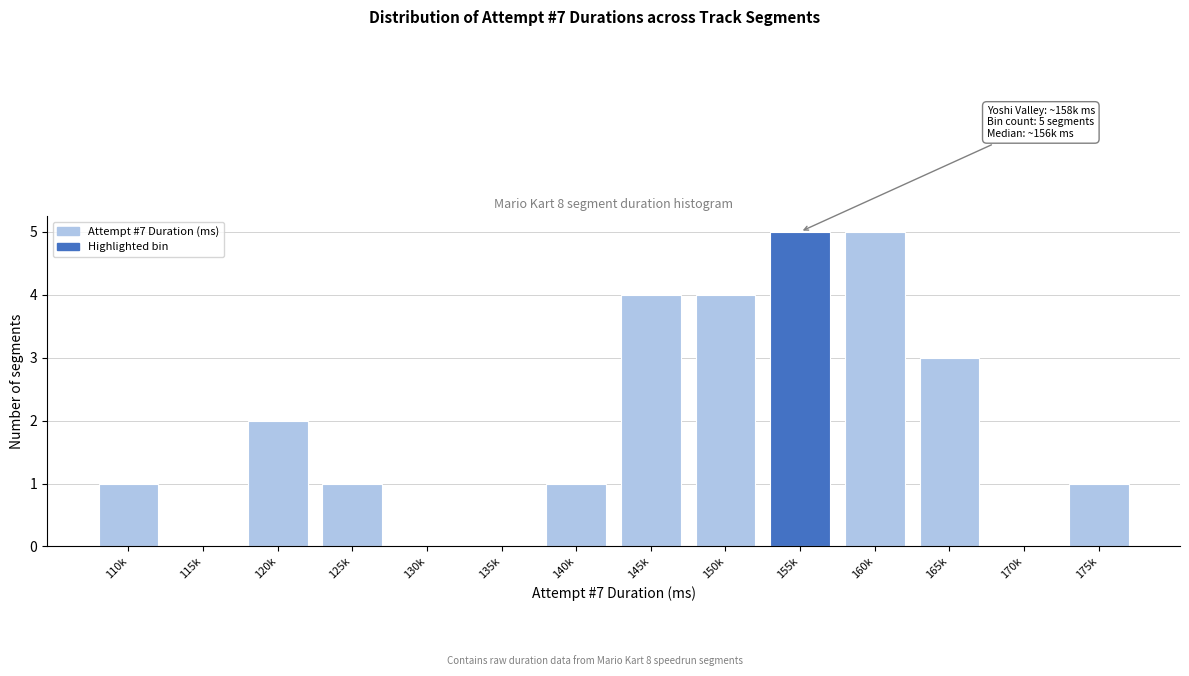

Reading left to right, extract all data points from this chart.

110k=1	115k=0	120k=2	125k=1	130k=0	135k=0	140k=1	145k=4	150k=4	155k=5	160k=5	165k=3	170k=0	175k=1